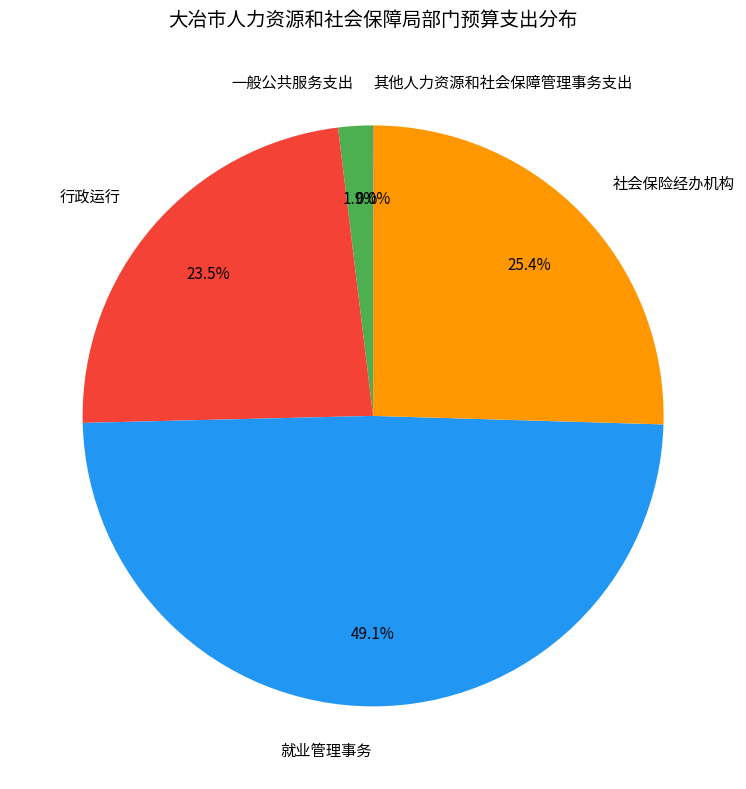

Between 行政运行 and 一般公共服务支出, which is larger?

行政运行